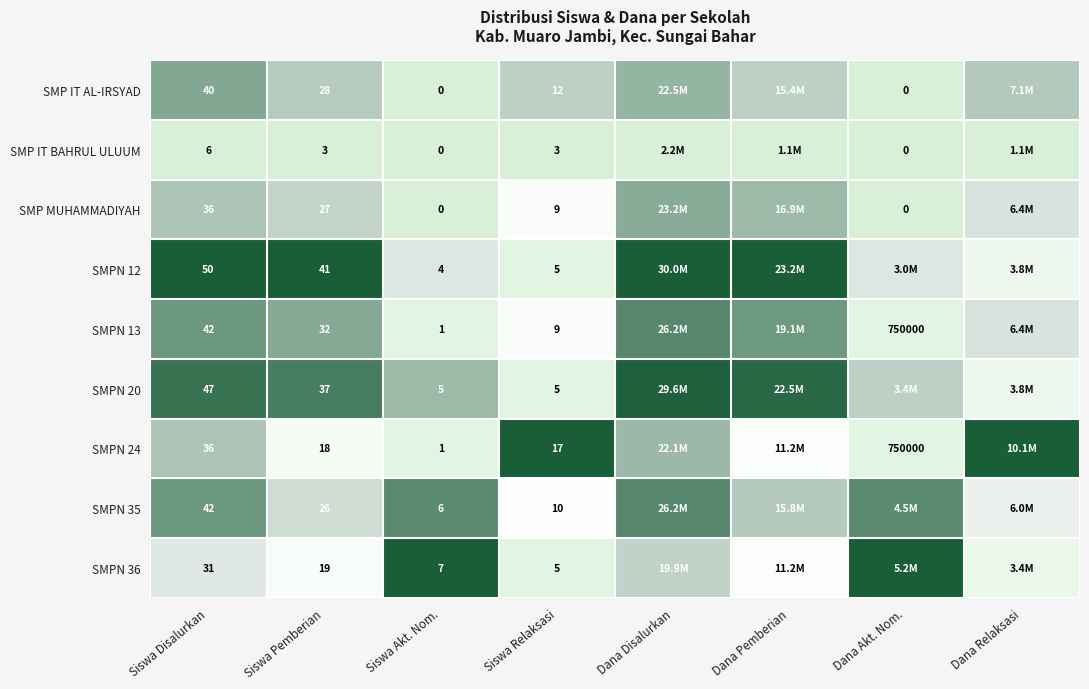

At which category does the chart reach its peak across all series?

Siswa Disalurkan